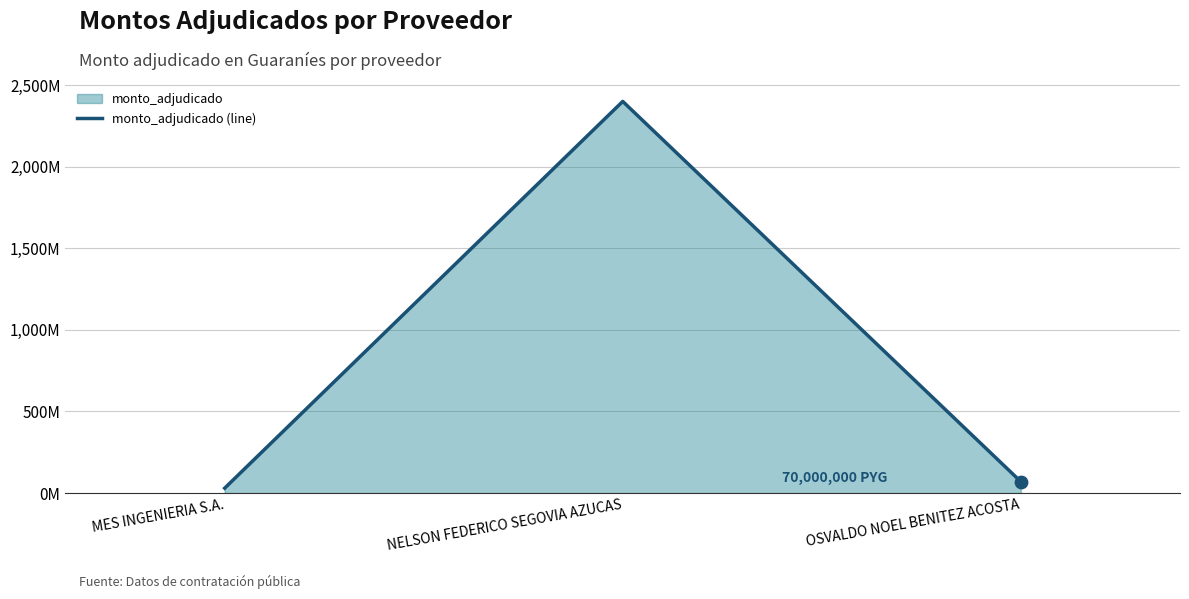

What is the change in value from MES INGENIERIA S.A. to NELSON FEDERICO SEGOVIA AZUCAS?

+2370000000